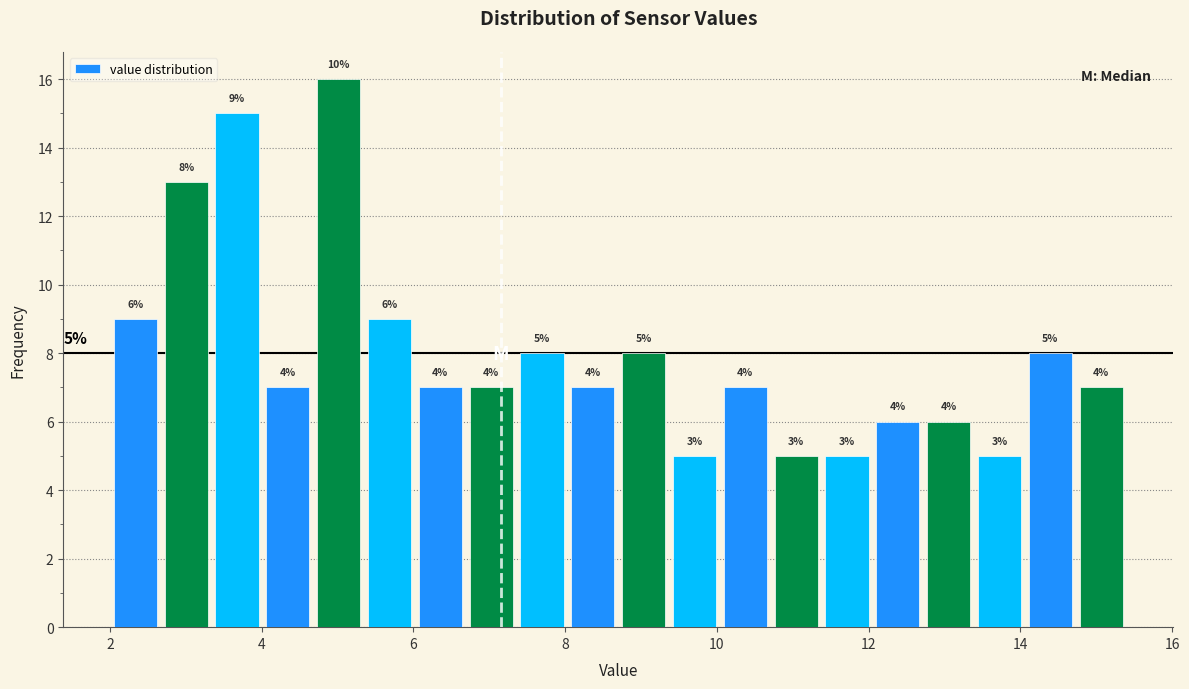

Read against the x-axis, roughly where is the centre of the tallest bar?

5.0